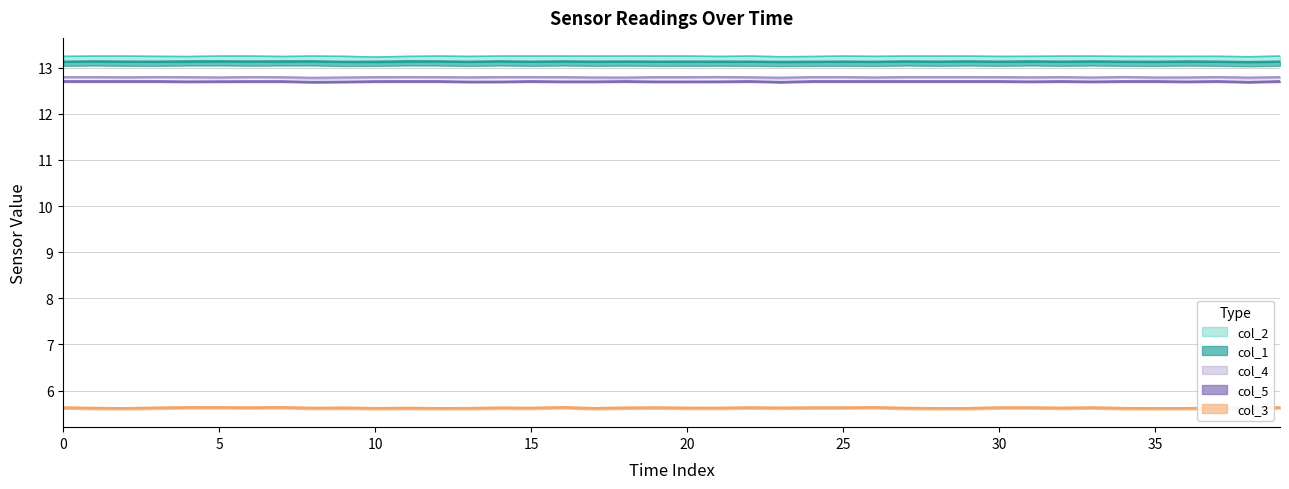

At which category does the chart reach its minimum across all series?

10